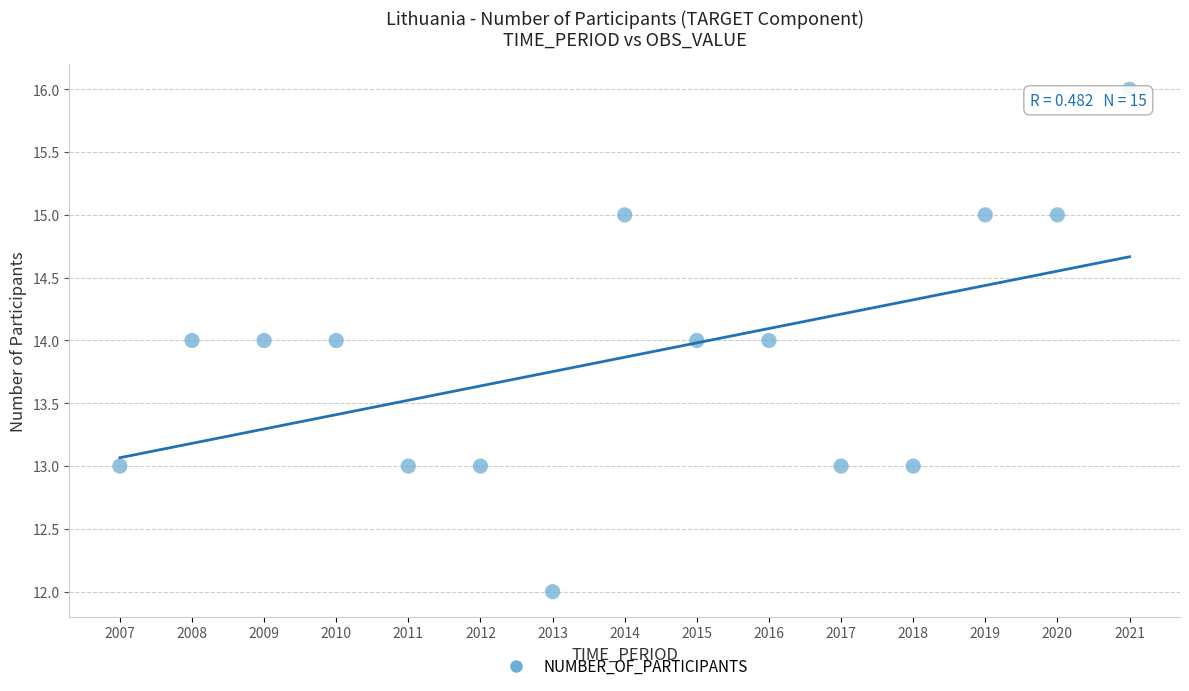

What is the range of X values (max minus min)?

14